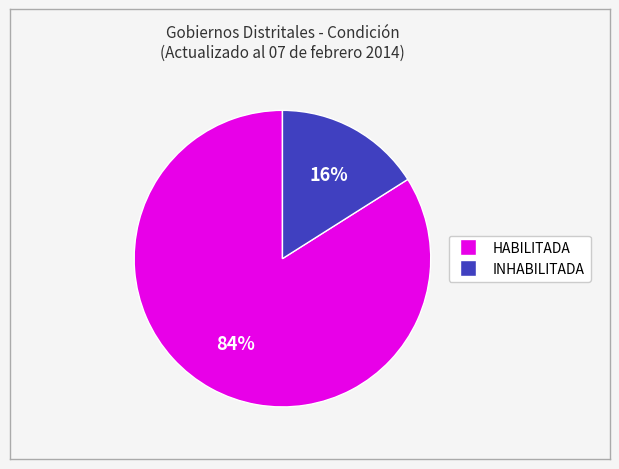

Combined, do INHABILITADA and HABILITADA account for over 50%?

Yes